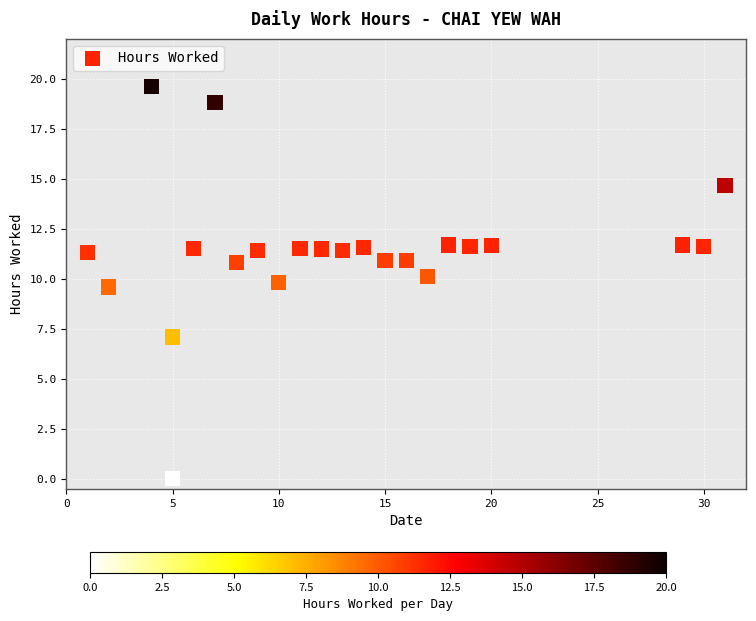

What is the range of Y values (max minus min)?

19.6